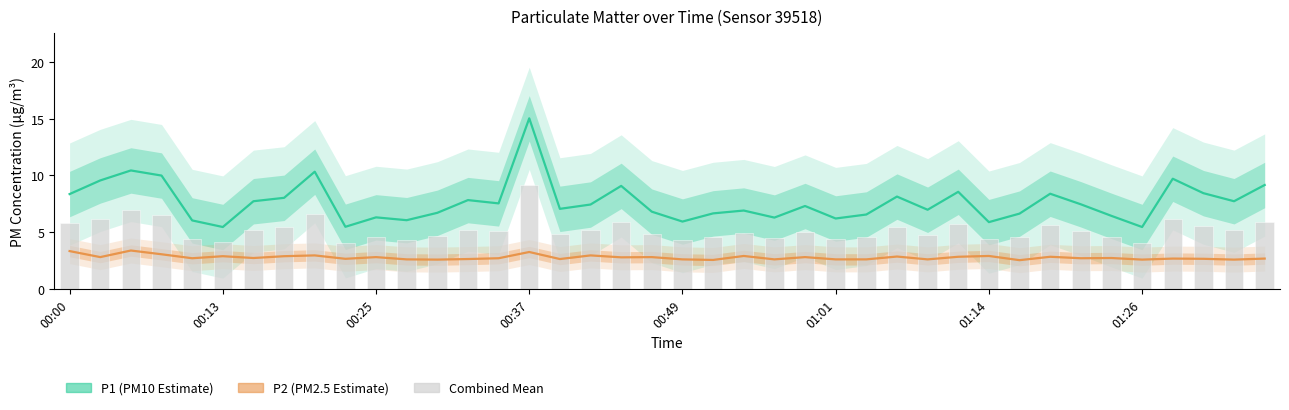

What is the greatest value displayed?

15.0